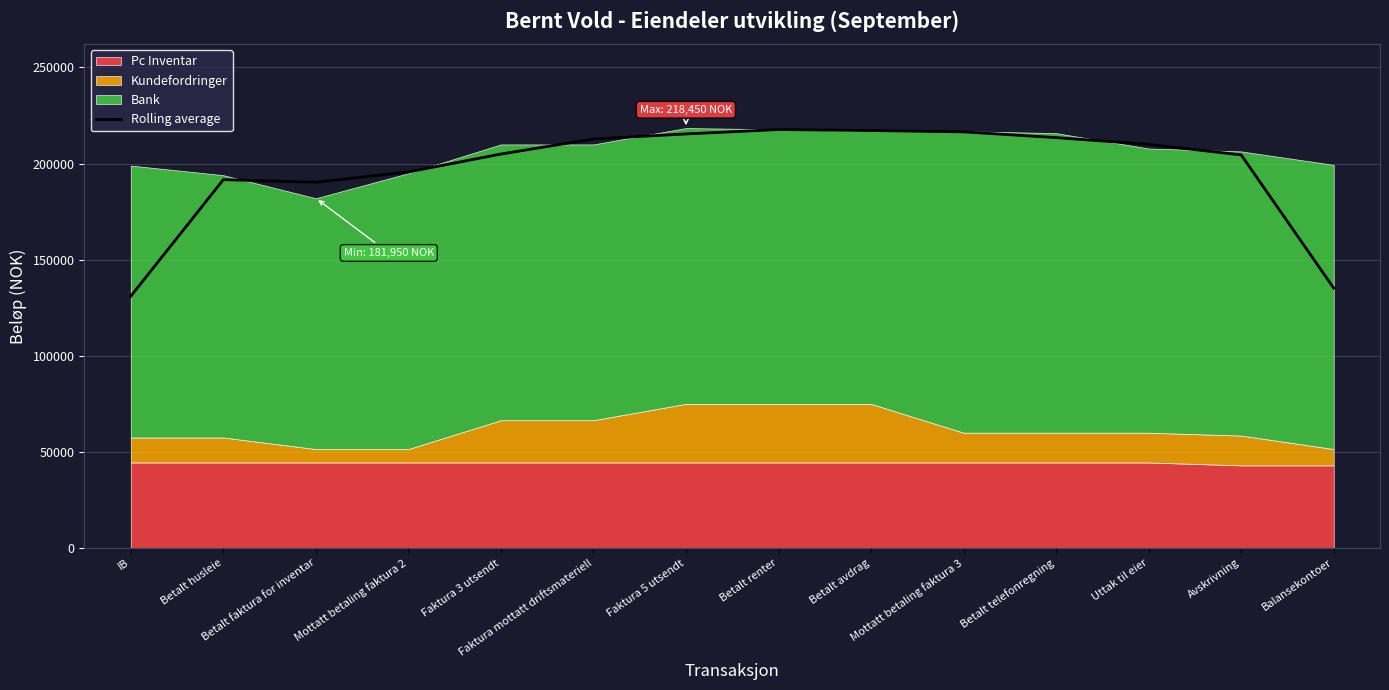

Which label corresponds to the smallest value in the chart?

IB